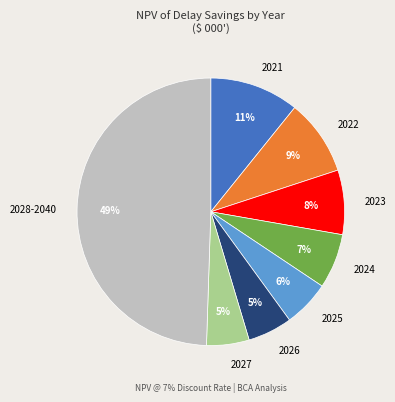

Count the number of slices in the pie.

8